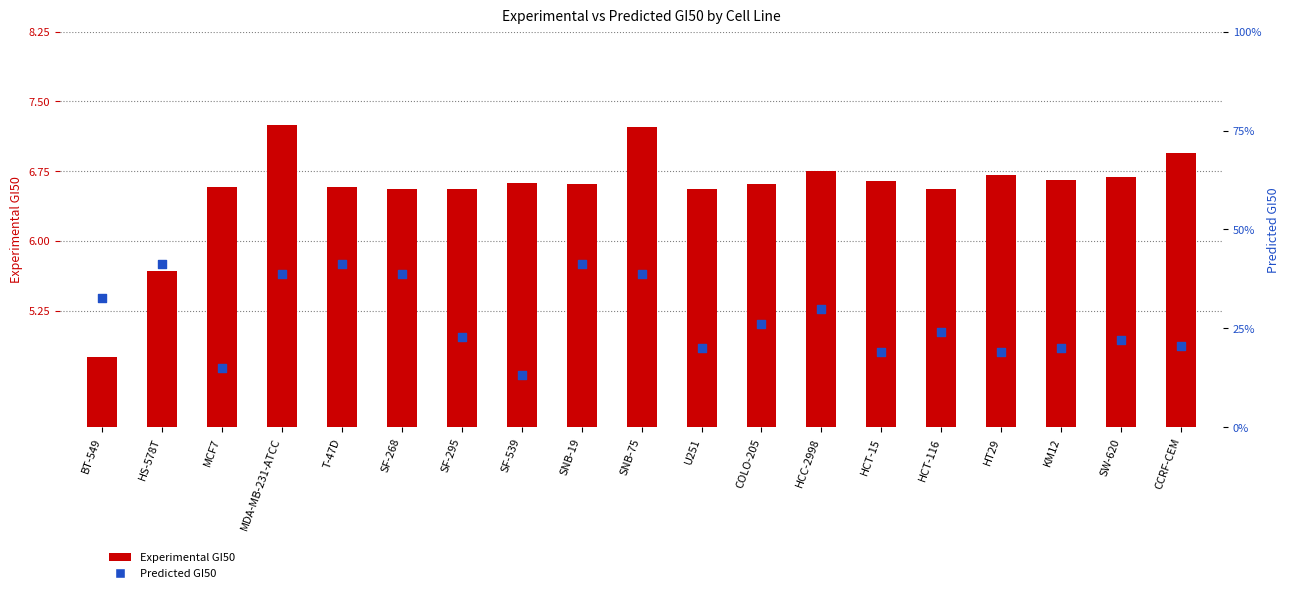

Which series has the widest spread of Y values?

Experimental GI50